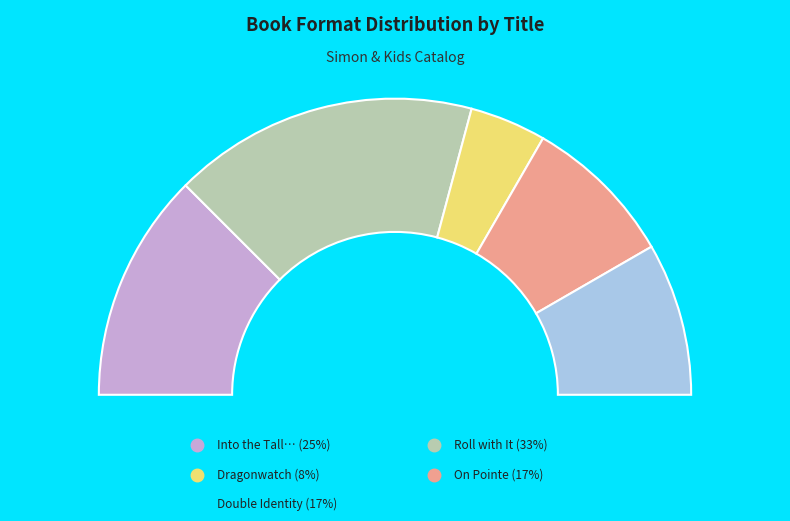

To the nearest percent, what portion does Into the Tall, Tall Grass represent?

25%